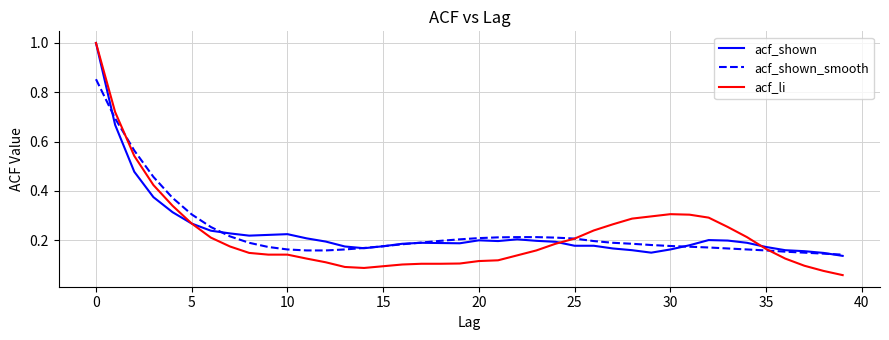

What is the maximum value shown in the chart?

1.0